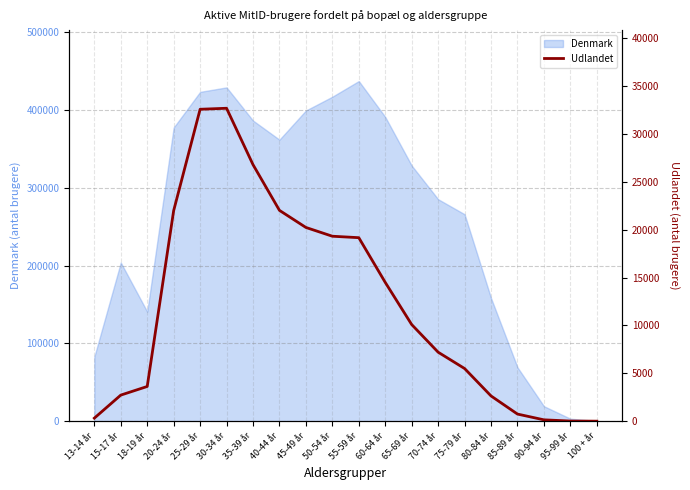

What is the average value?

12112